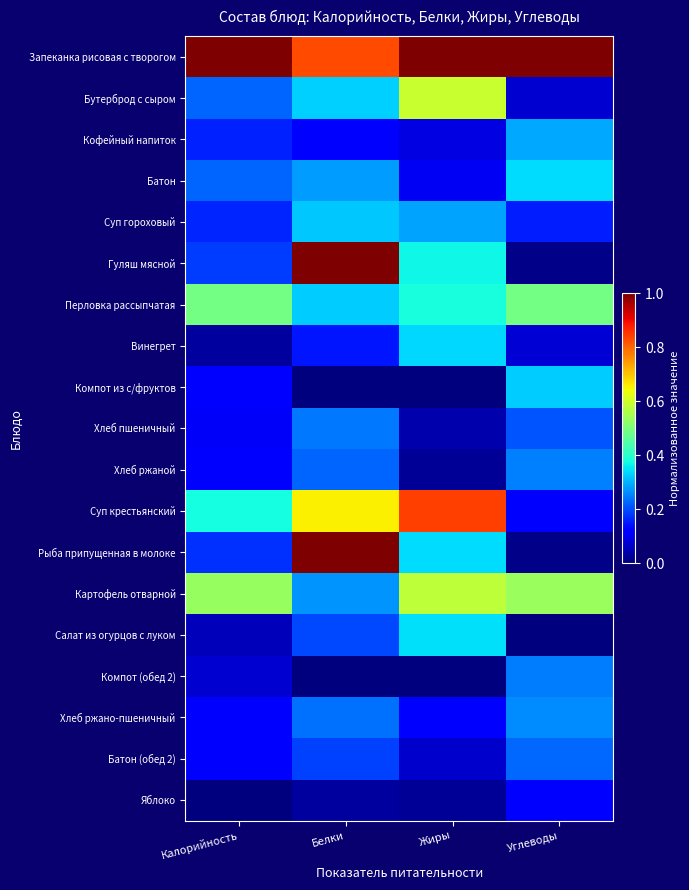

Count the number of data series in this chart.

19